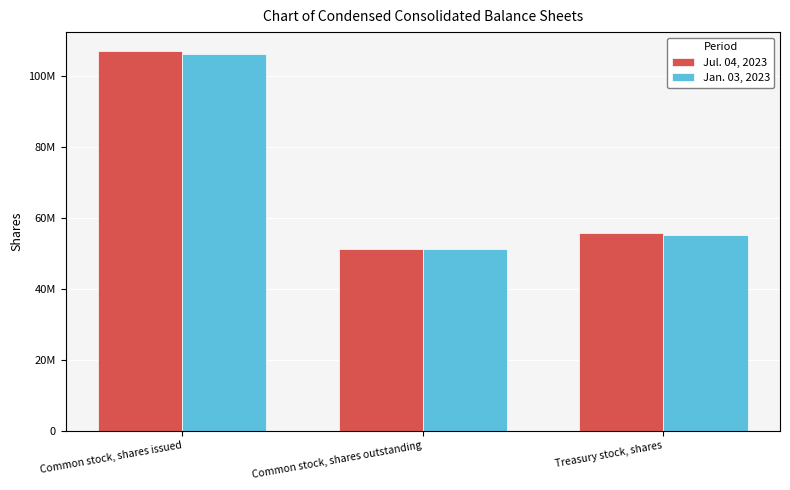

What are all the series names shown in the legend?

Jul. 04, 2023, Jan. 03, 2023